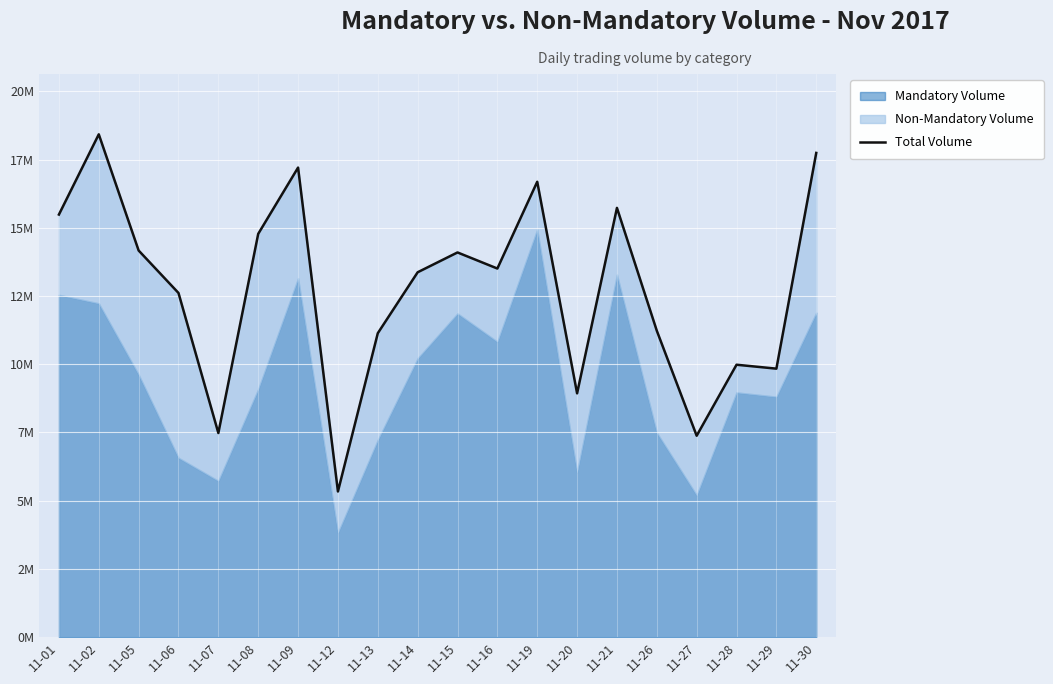

Rank the categories by value from highest to lowest.

11-02, 11-30, 11-09, 11-19, 11-21, 11-01, 11-08, 11-05, 11-15, 11-16, 11-14, 11-06, 11-26, 11-13, 11-28, 11-29, 11-20, 11-07, 11-27, 11-12